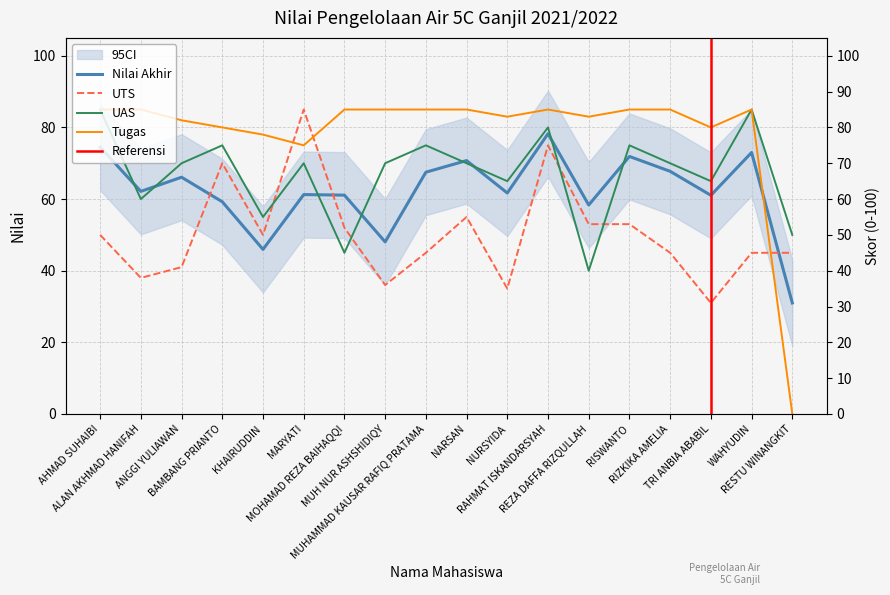

Is the value of UTS at WAHYUDIN greater than the value of UAS at ANGGI YULIAWAN?

No